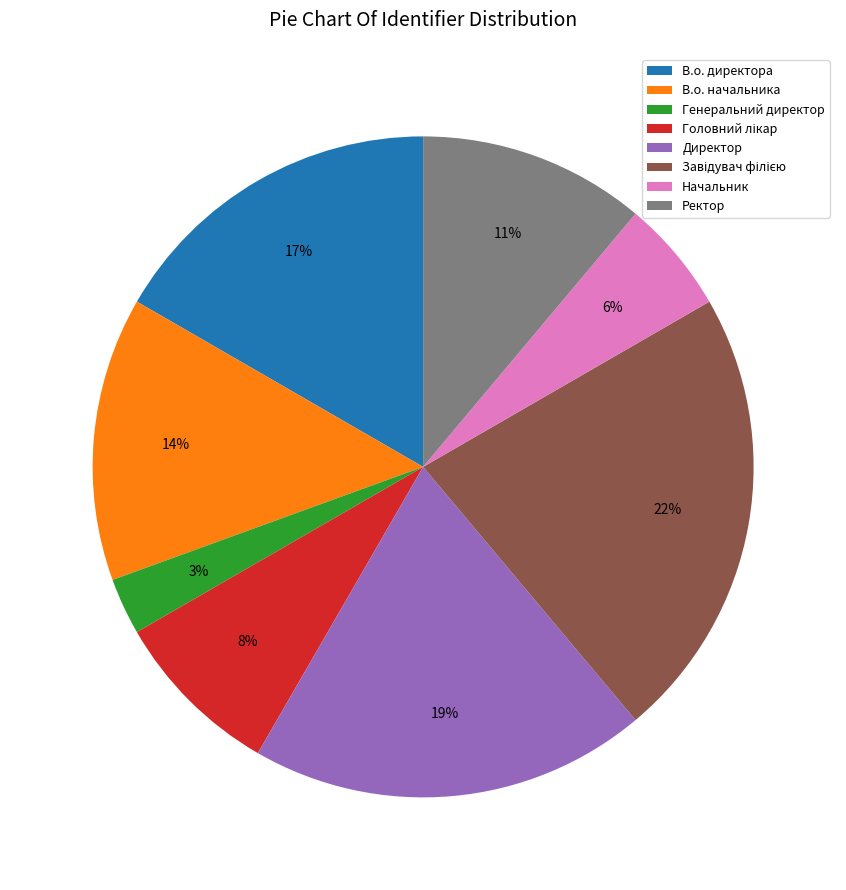

Which category has the smallest portion of the pie?

Генеральний директор